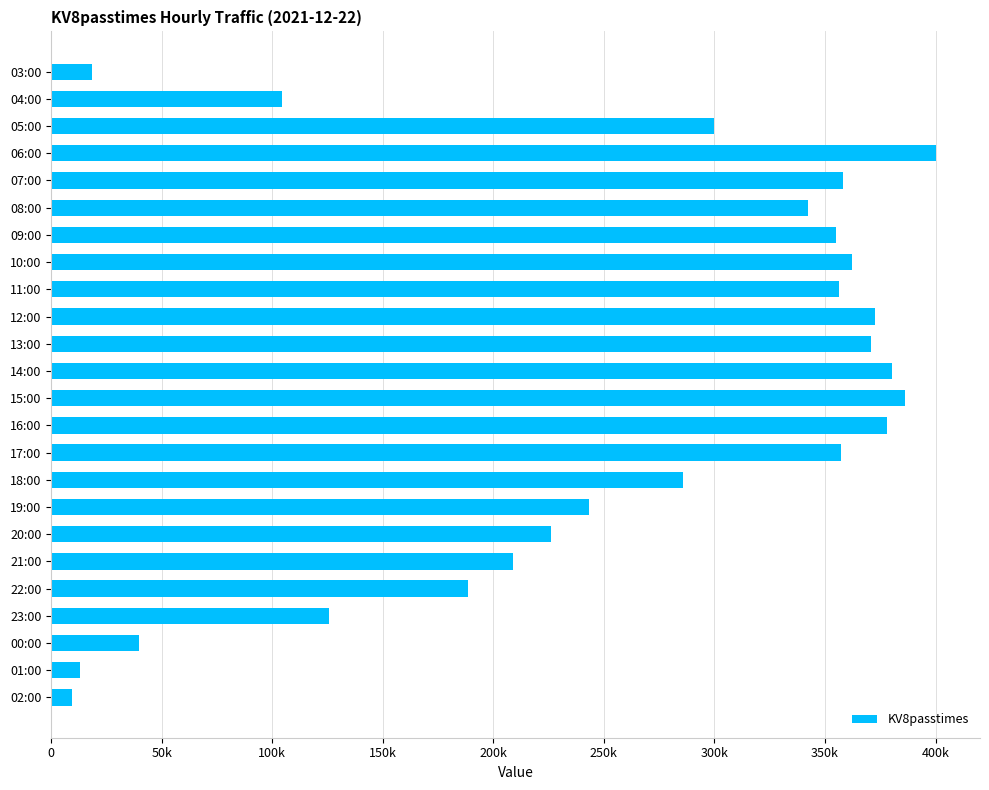

What is the smallest value displayed?

9650